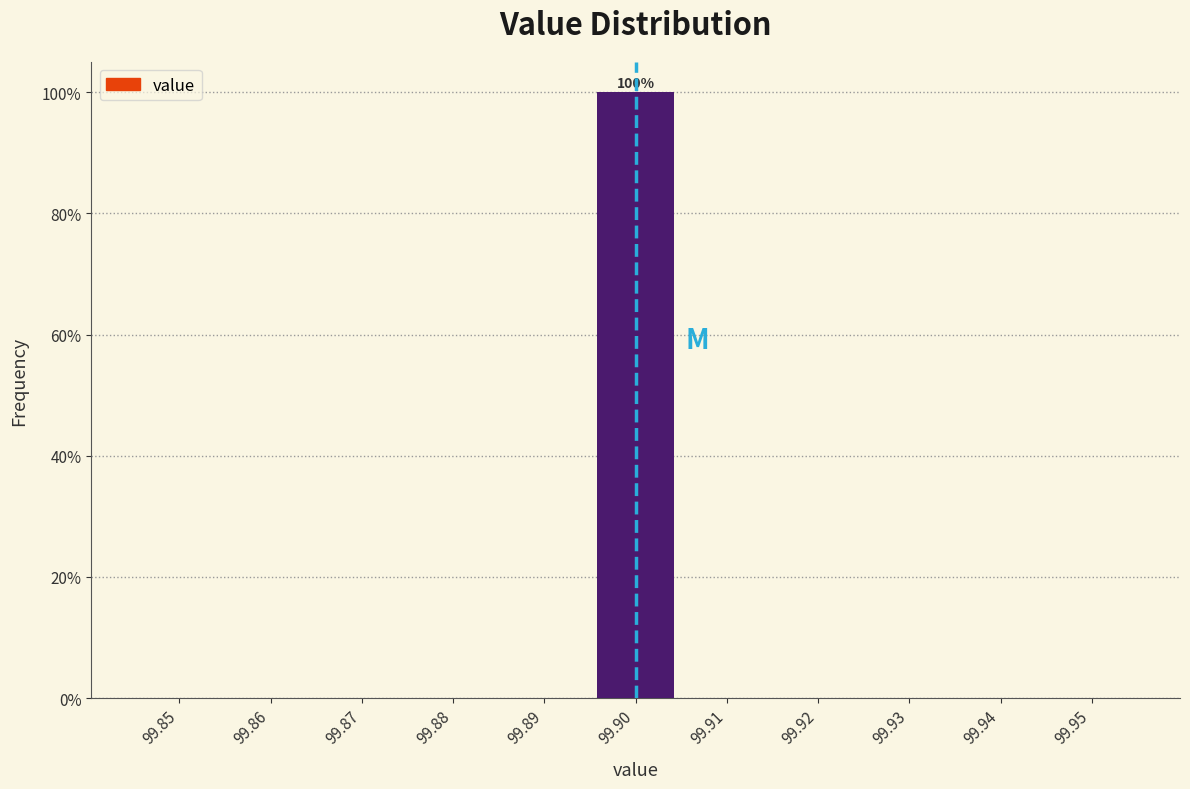

Reading right to left, list all the values displayed in this chart.

99.95=0	99.94=0	99.93=0	99.92=0	99.91=0	99.90=100	99.89=0	99.88=0	99.87=0	99.86=0	99.85=0